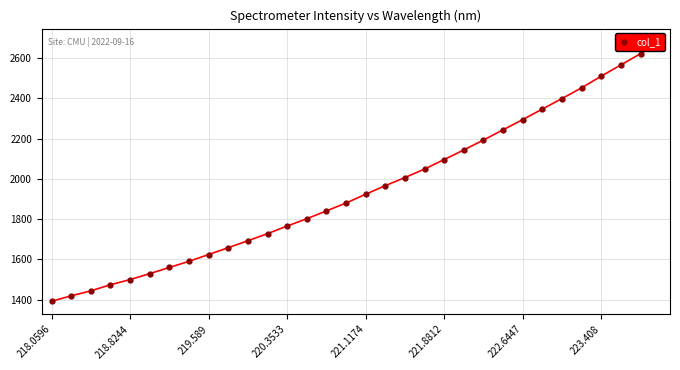

True or false: the data has more than 2 interior local peaks.

False